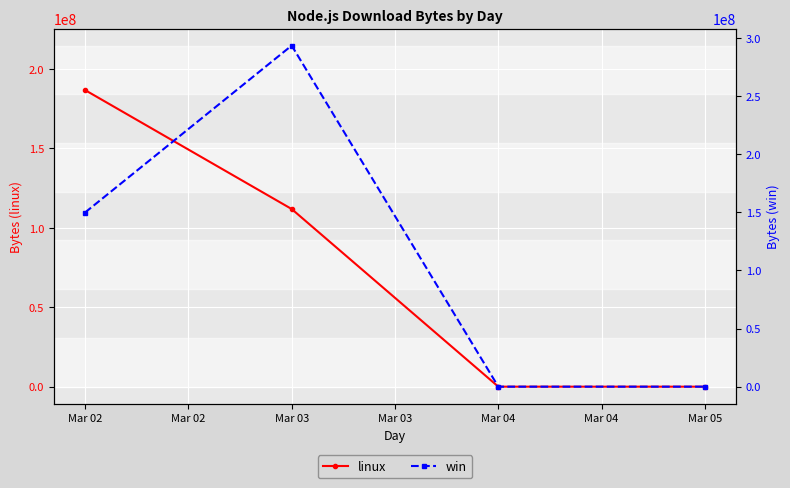

Where is linux nearest to the value 93375831?

Mar 03